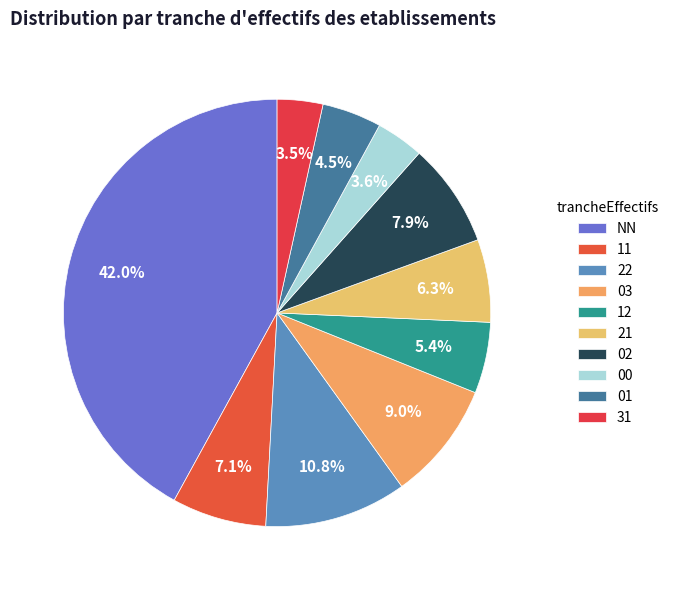

True or false: NN accounts for 30% of the total.

False